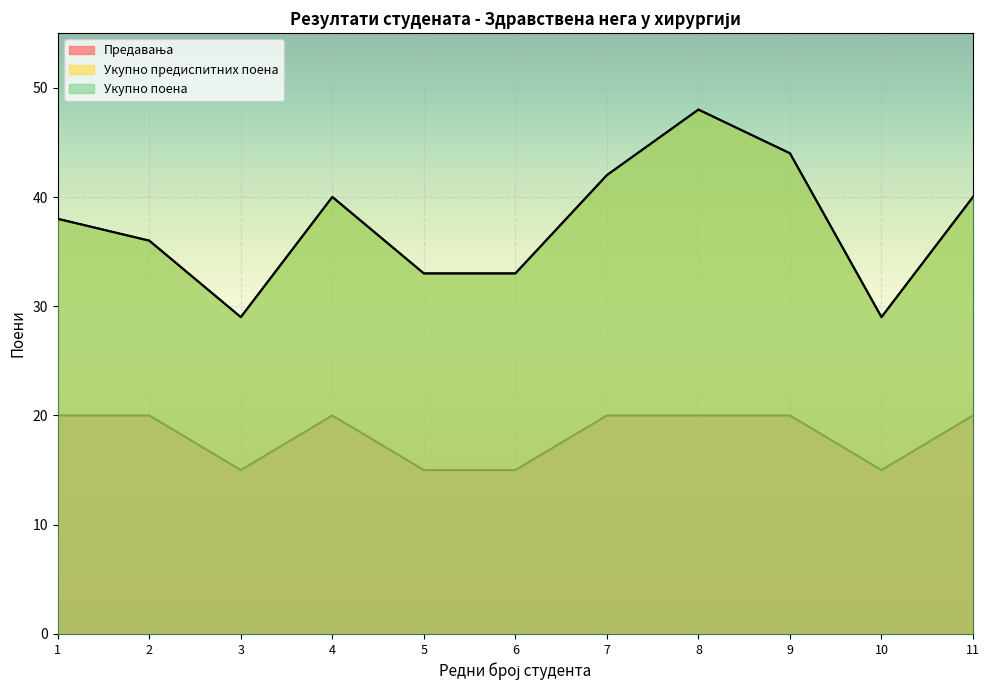

At which label does Укупно поена reach its minimum?

3